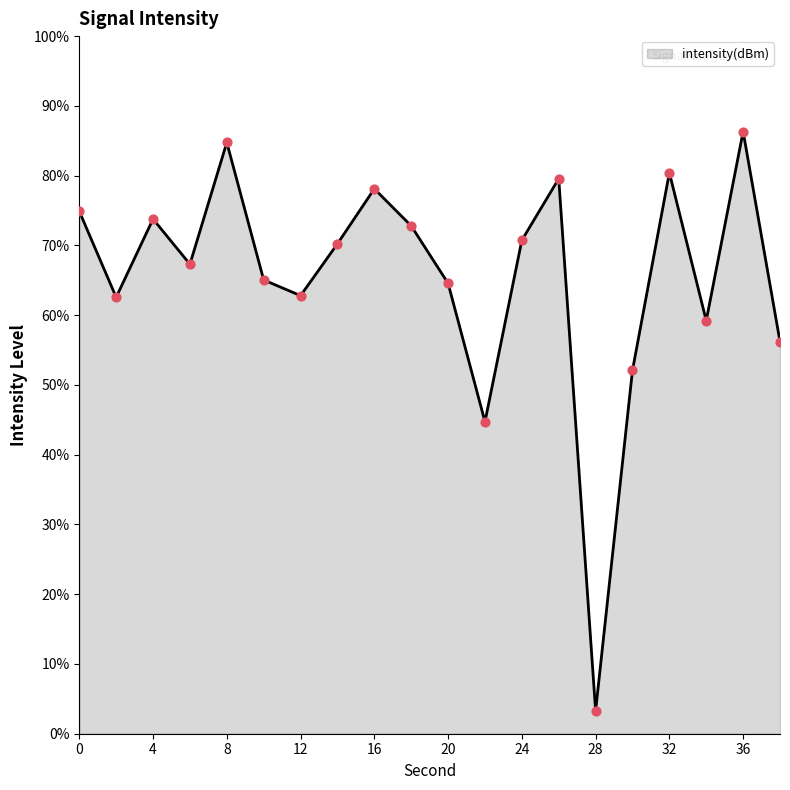

What is the maximum value shown in the chart?

86.3